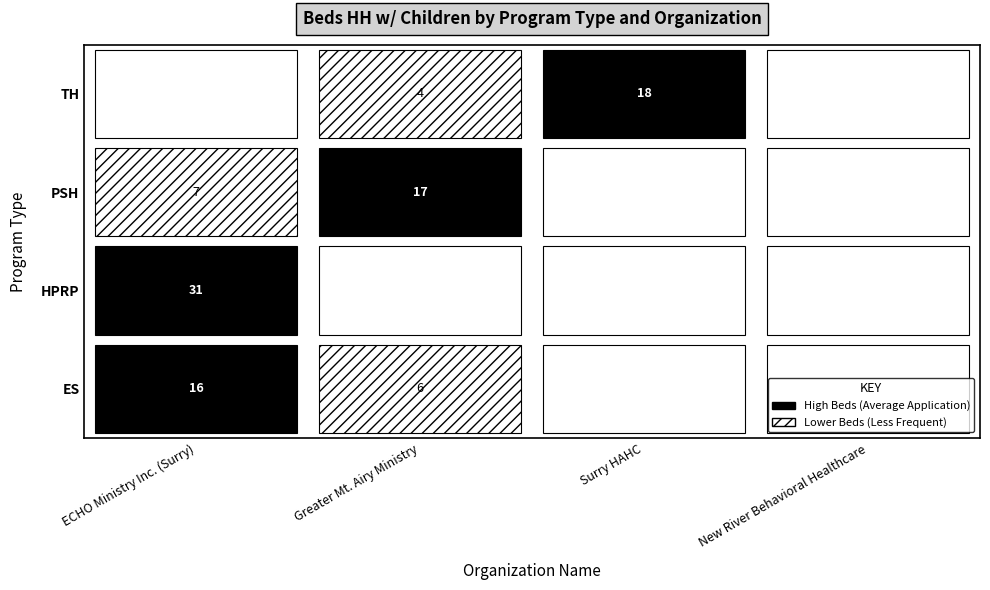

Is it true that TH equals 0 at New River Behavioral Healthcare?

True